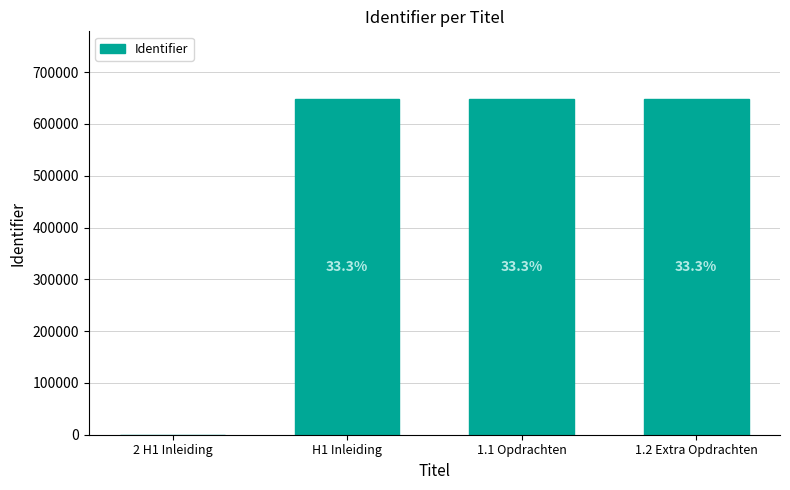

What is the average value?

486729